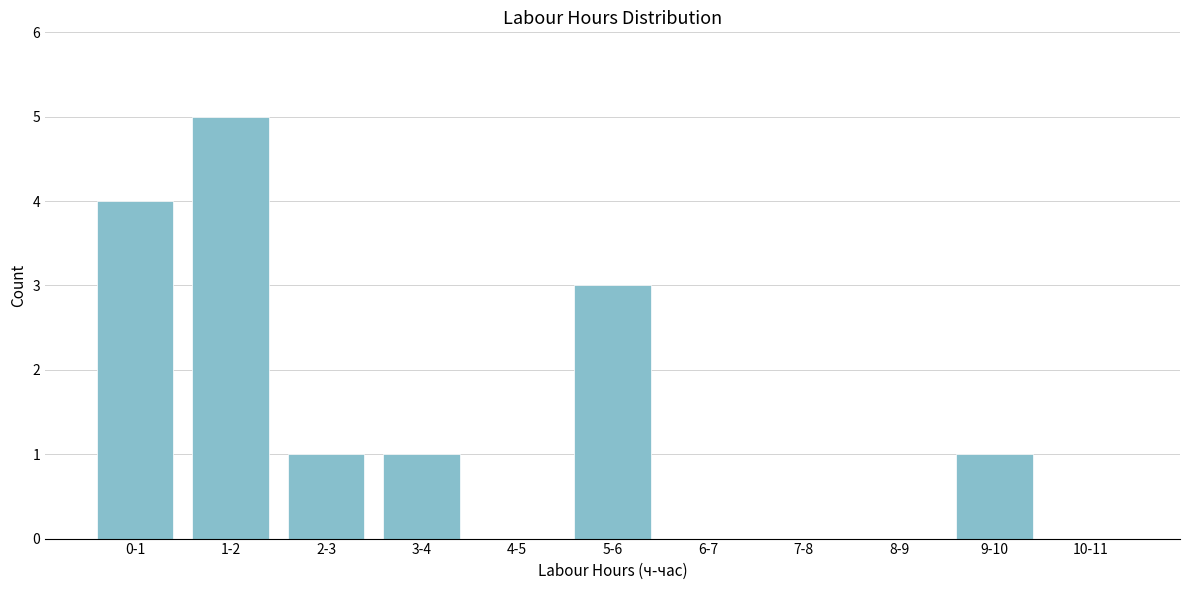

Reading left to right, transcribe all the data shown in this chart.

0-1=4	1-2=5	2-3=1	3-4=1	4-5=0	5-6=3	6-7=0	7-8=0	8-9=0	9-10=1	10-11=0